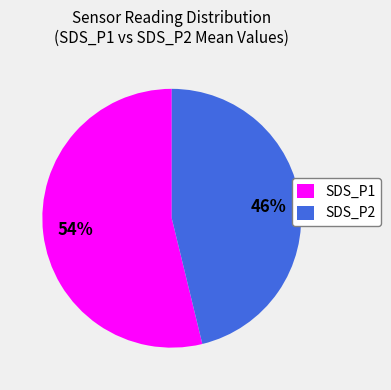

Between SDS_P2 and SDS_P1, which is larger?

SDS_P1